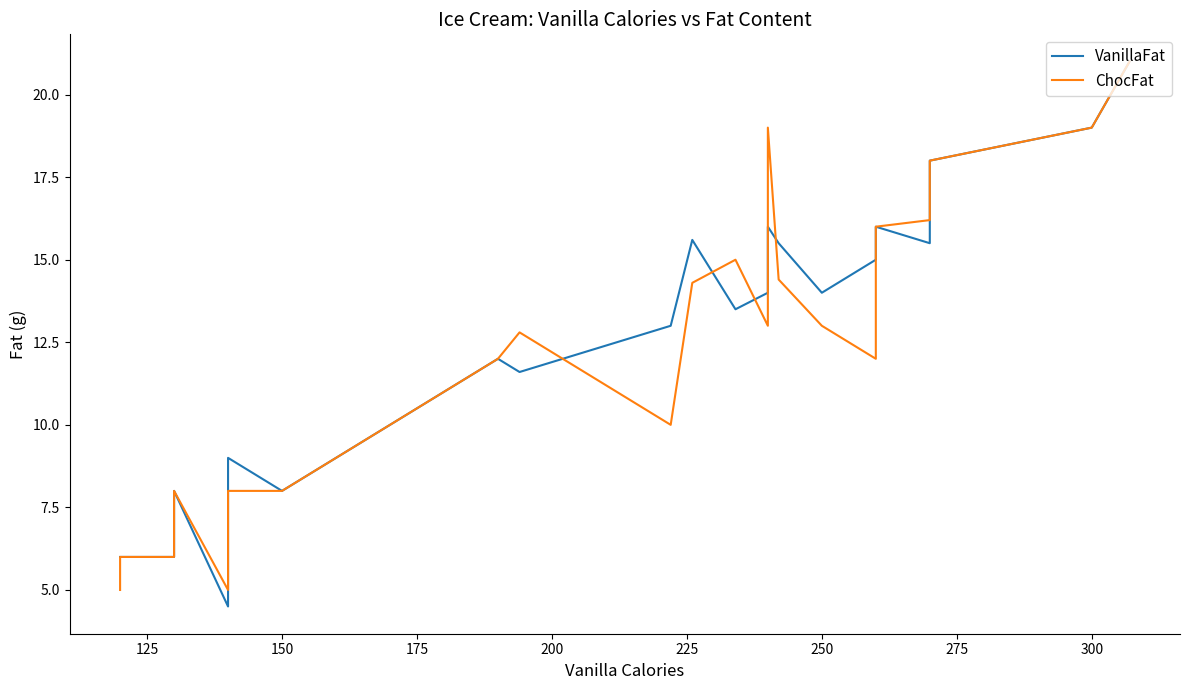

What are all the series names shown in the legend?

VanillaFat, ChocFat